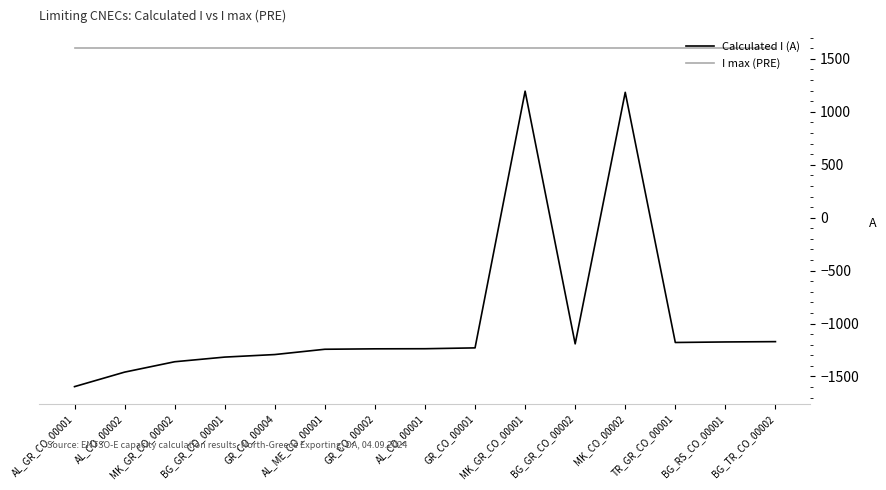

At which category does the chart reach its minimum across all series?

AL_GR_CO_00001